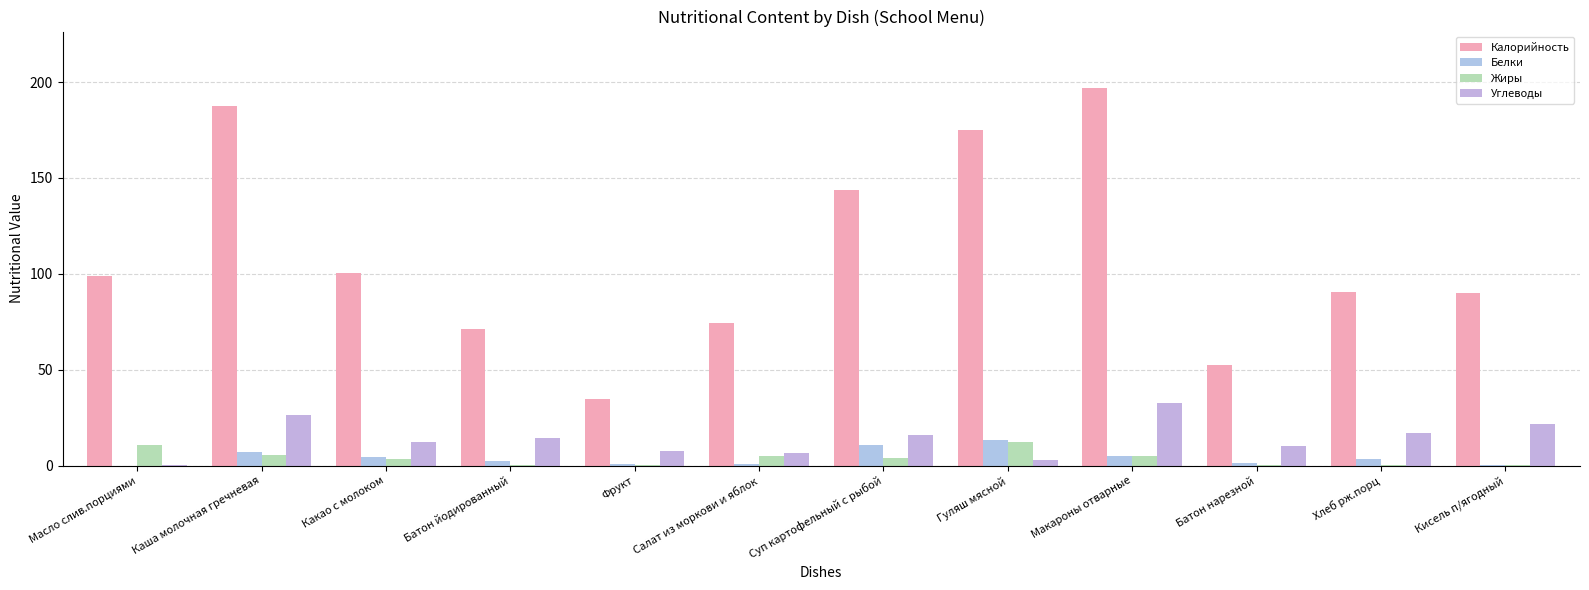

Count the number of categories in the chart.

12